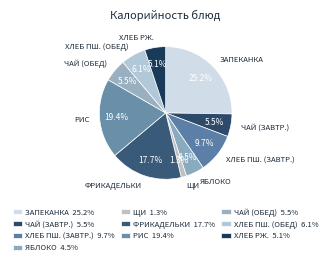

Is there a majority slice in this chart?

No